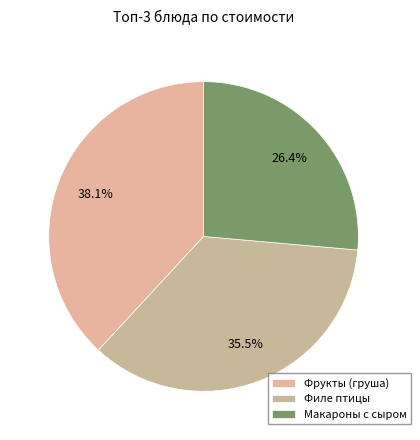

To the nearest percent, what percentage of the pie is Макароны с сыром?

26%